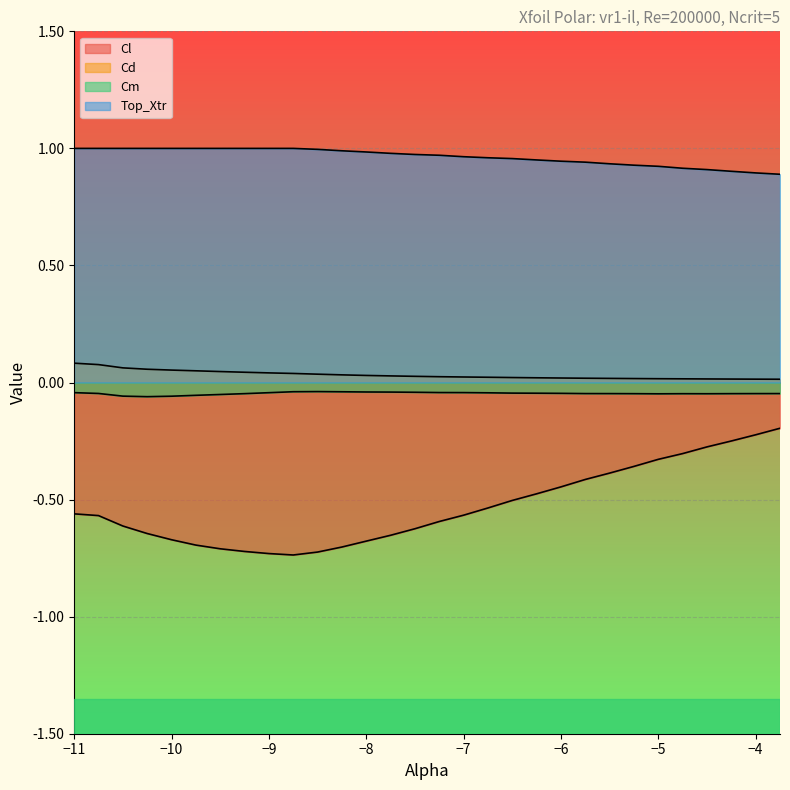

Which series has the widest spread of values?

Cl